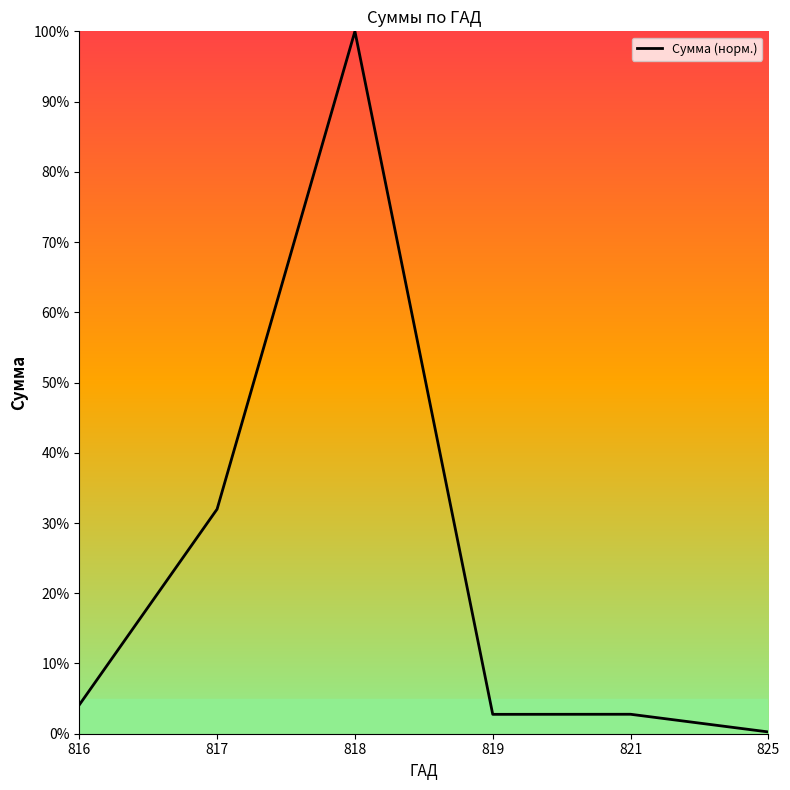

What value does the data have at 816?

4.1